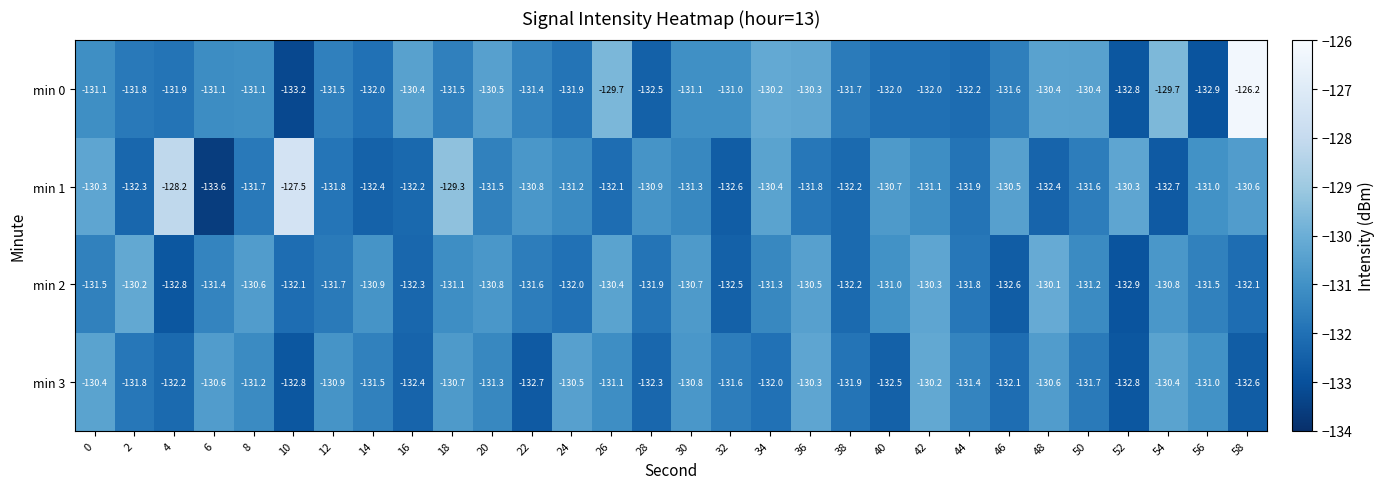

The min 3 series shows -131.8 at 2. True or false?

True